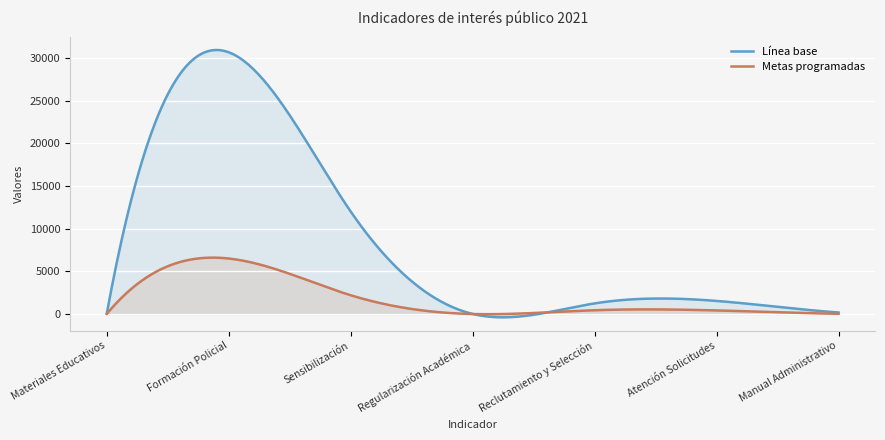

What is the difference between the maximum and second lowest values in the Línea base series?

31301.8